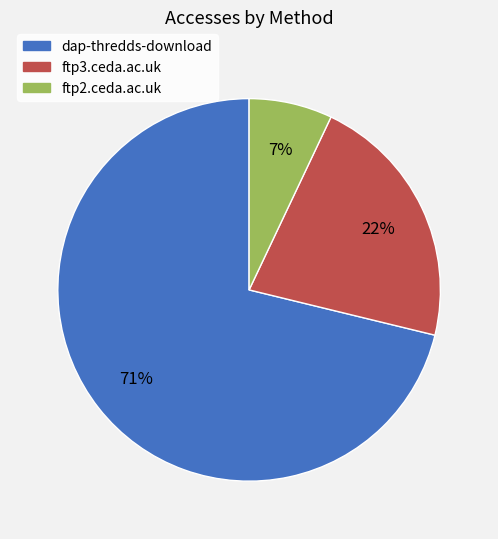

What is the majority slice?

dap-thredds-download